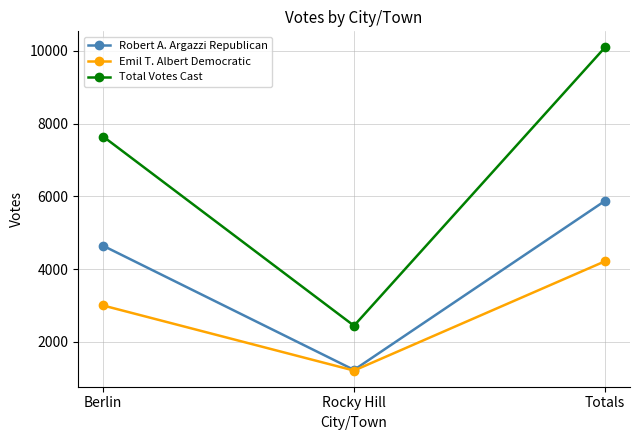

What is the value of the Emil T. Albert Democratic point at the 2nd from the left?

1214